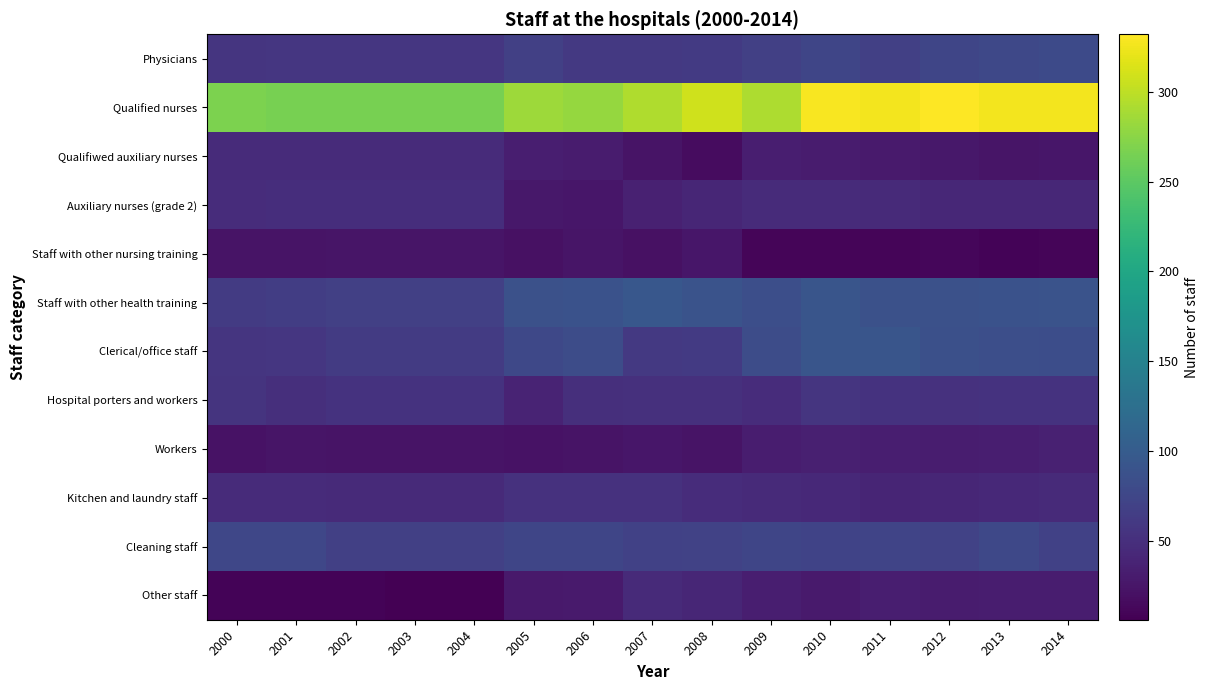

At 2002, list the series in order from largest to smallest.

Qualified nurses, Staff with other health training, Cleaning staff, Clerical/office staff, Physicians, Hospital porters and workers, Auxiliary nurses (grade 2), Qualifiwed auxiliary nurses, Kitchen and laundry staff, Staff with other nursing training, Workers, Other staff